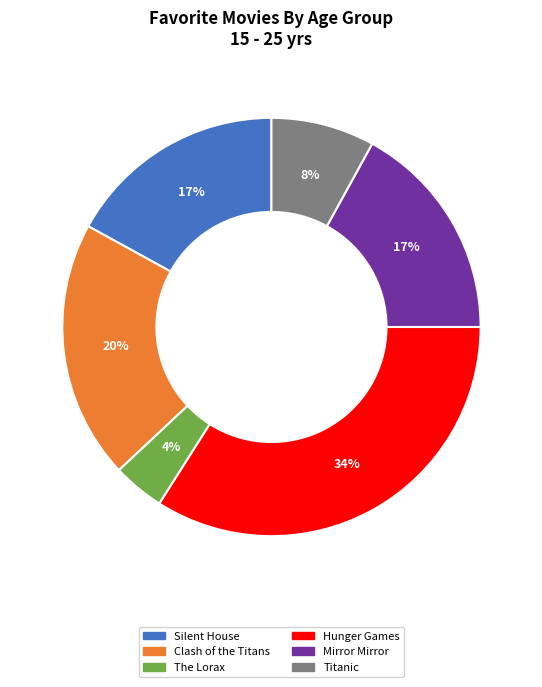

Which category has the smallest portion of the pie?

The Lorax